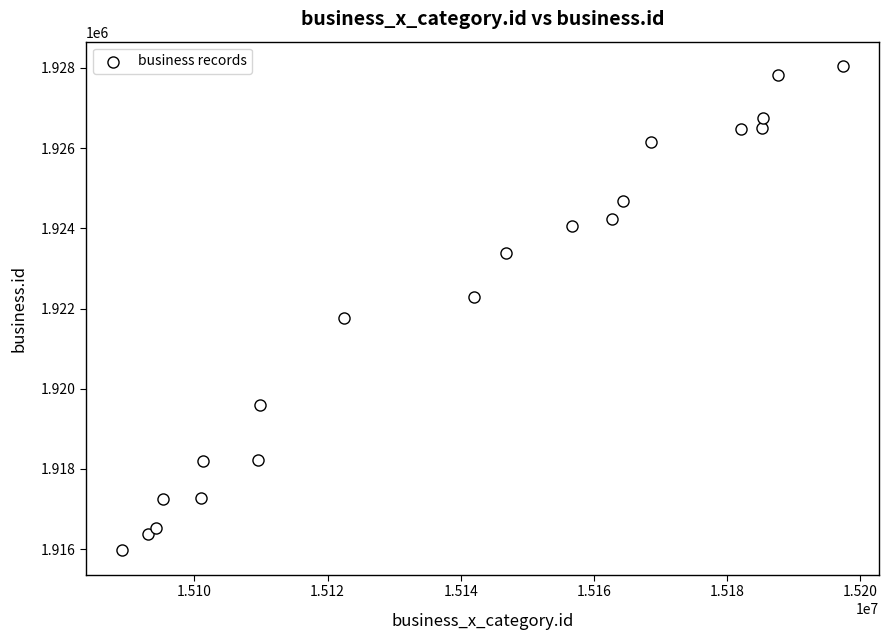

What is the range of X values (max minus min)?

108257